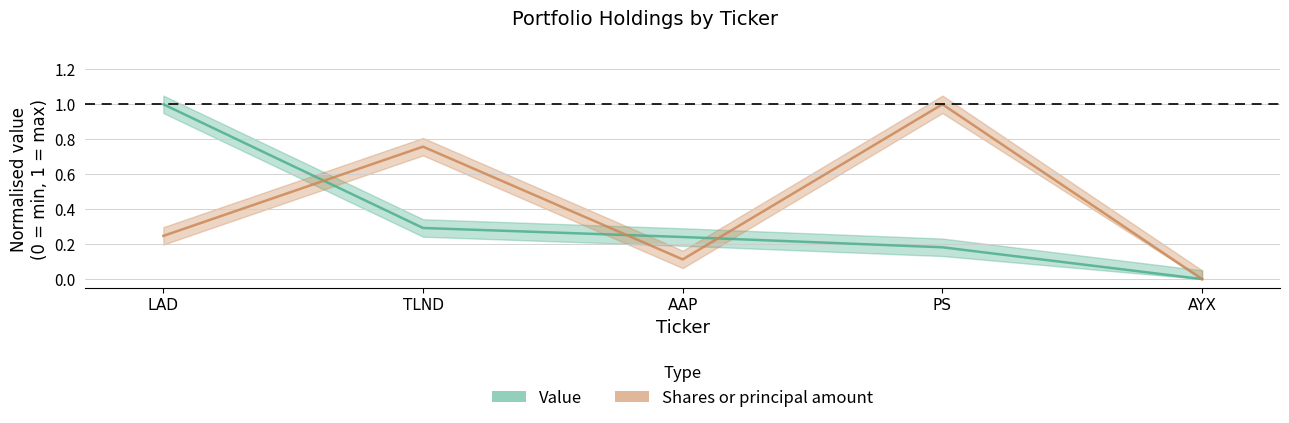

How many distinct data groups are displayed?

2